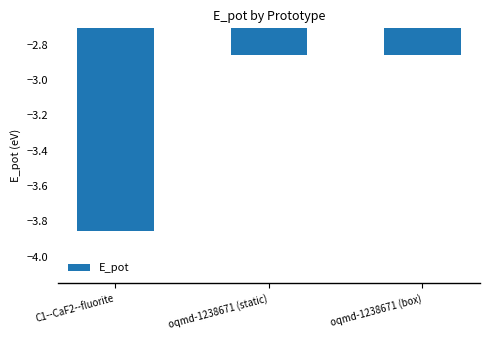

Is it true that the value at oqmd-1238671 (box) is -1.3?

False